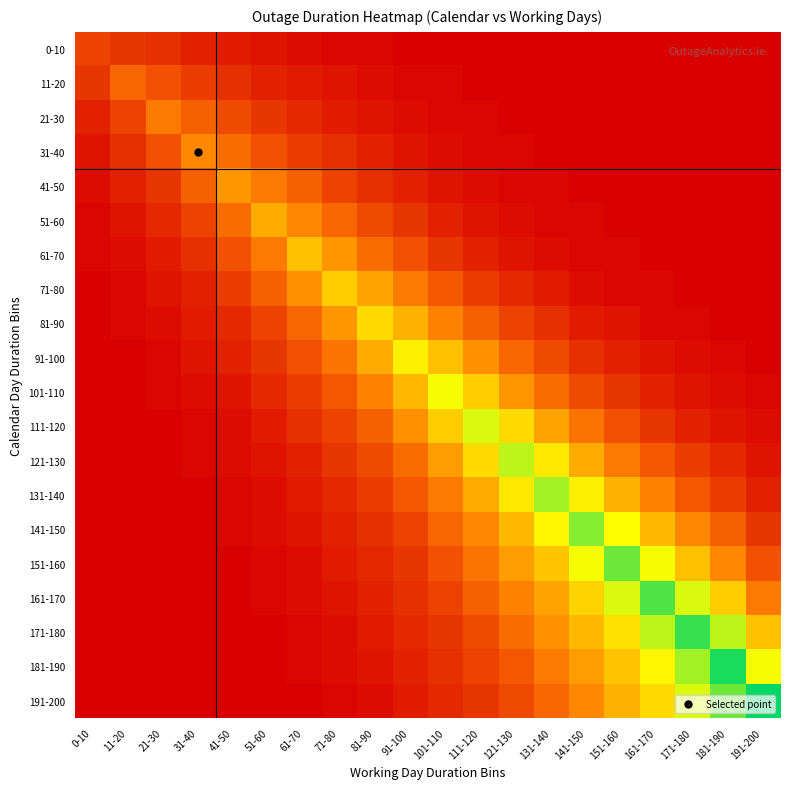

What is the total value across all series at 41-50?

117